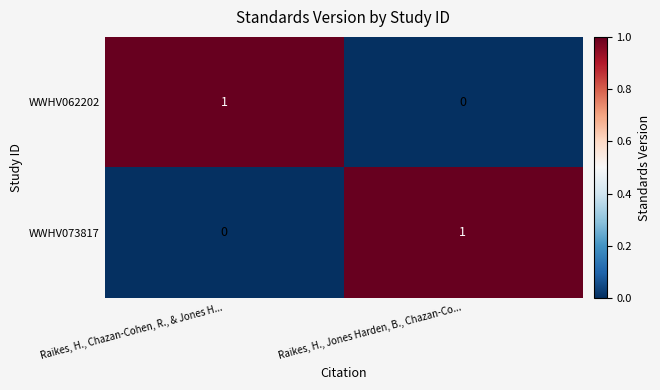

At which label is WWHV062202 closest to 0?

Raikes, H., Jones Harden, B., Chazan-Co...